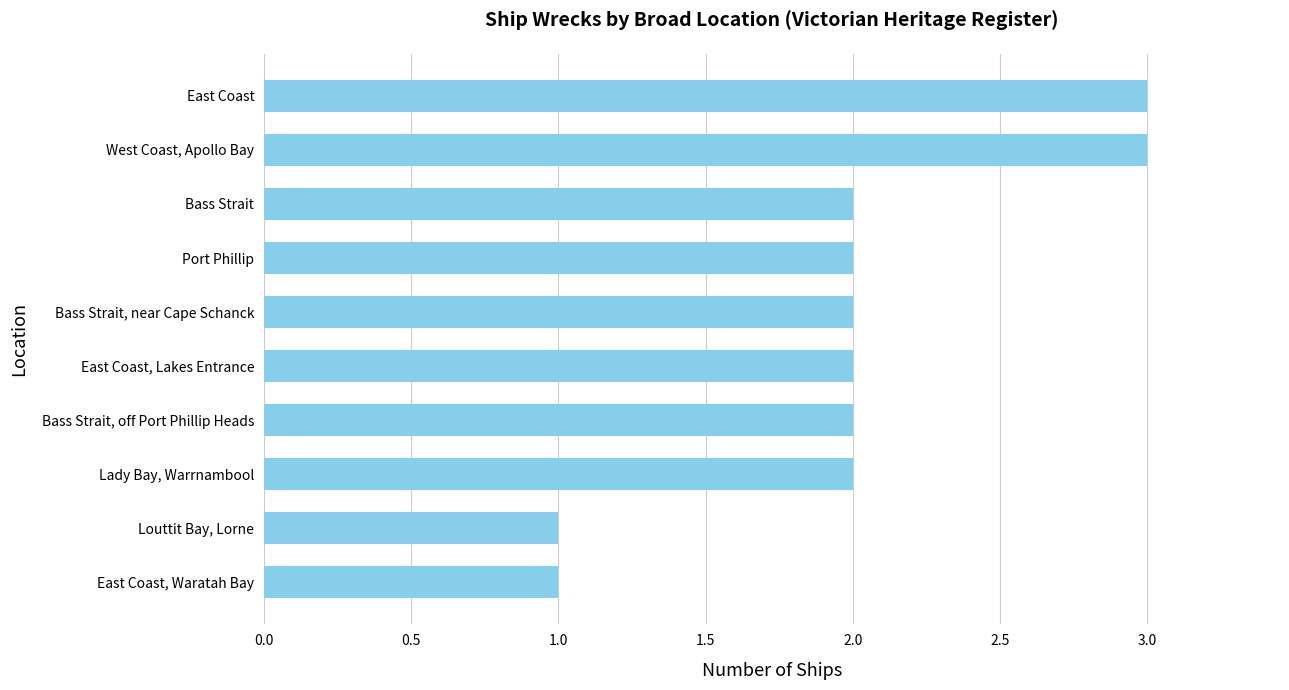

Is it true that the value at Lady Bay, Warrnambool is 2?

True